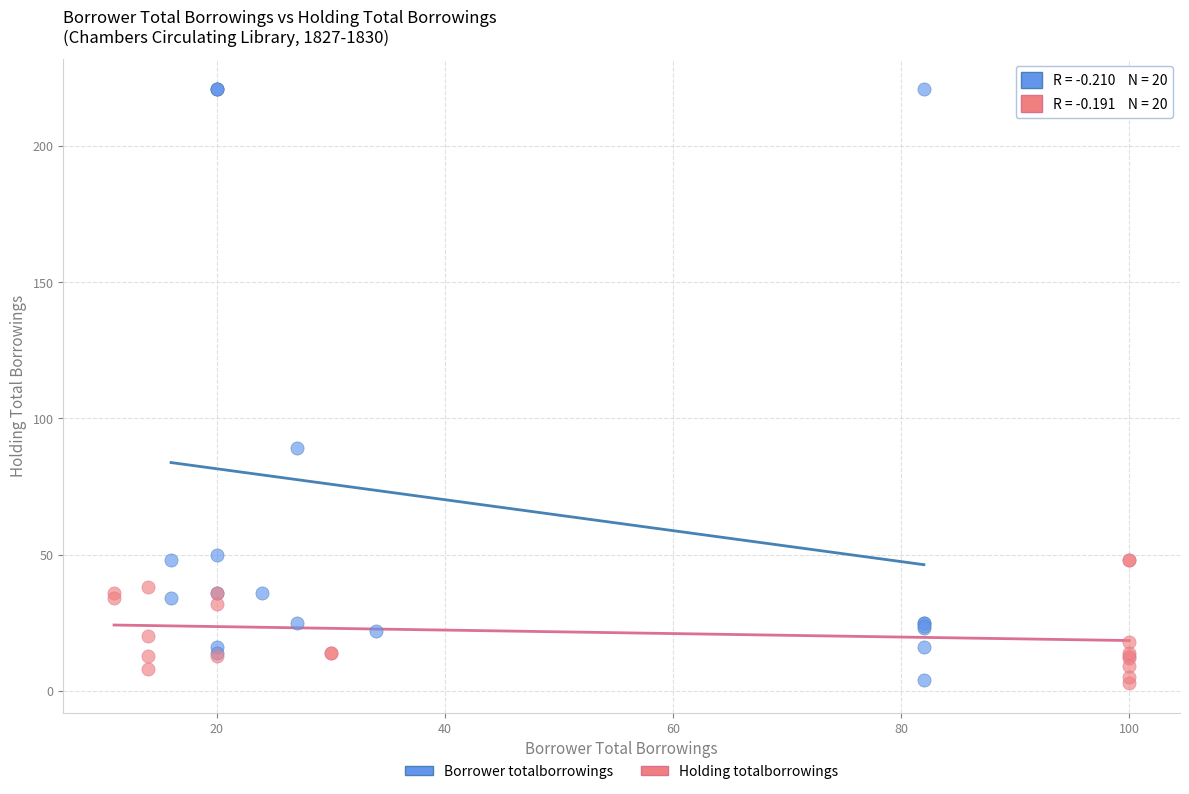

Which series reaches the maximum Y coordinate?

Borrower totalborrowings